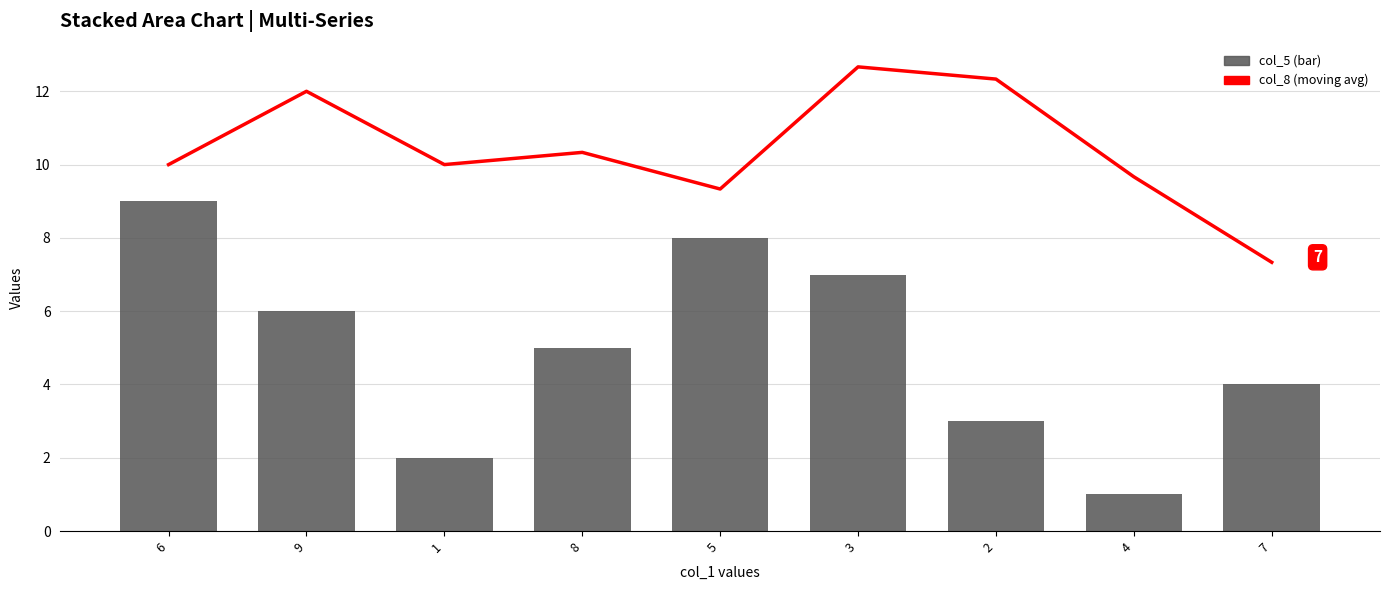

What is the difference between the highest and lowest values at 8?

5.3